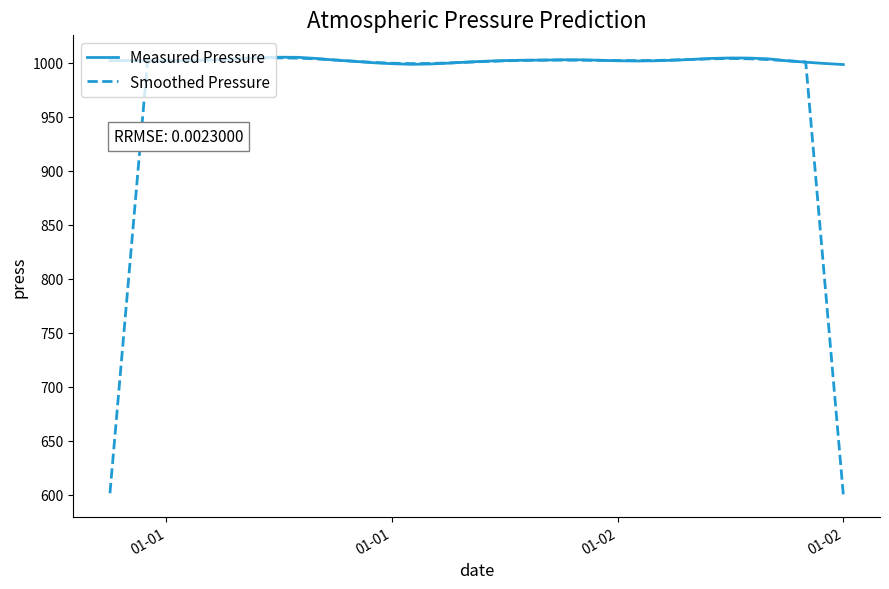

What is the maximum value shown in the chart?

1005.3